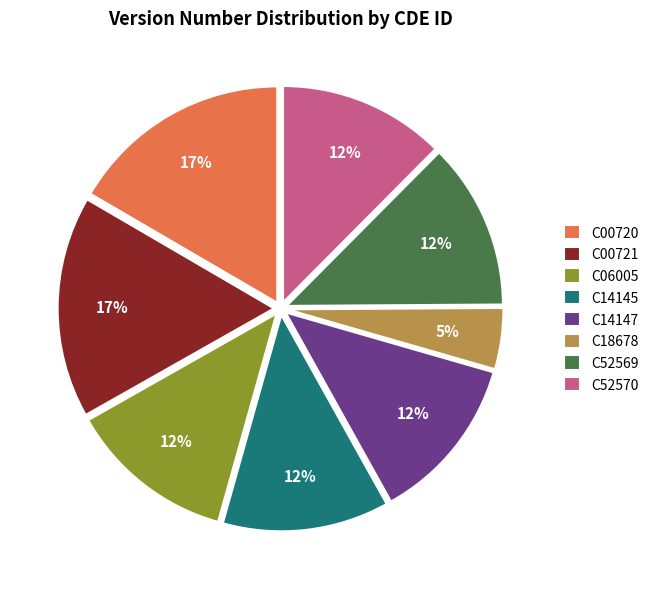

Is there a majority slice in this chart?

No